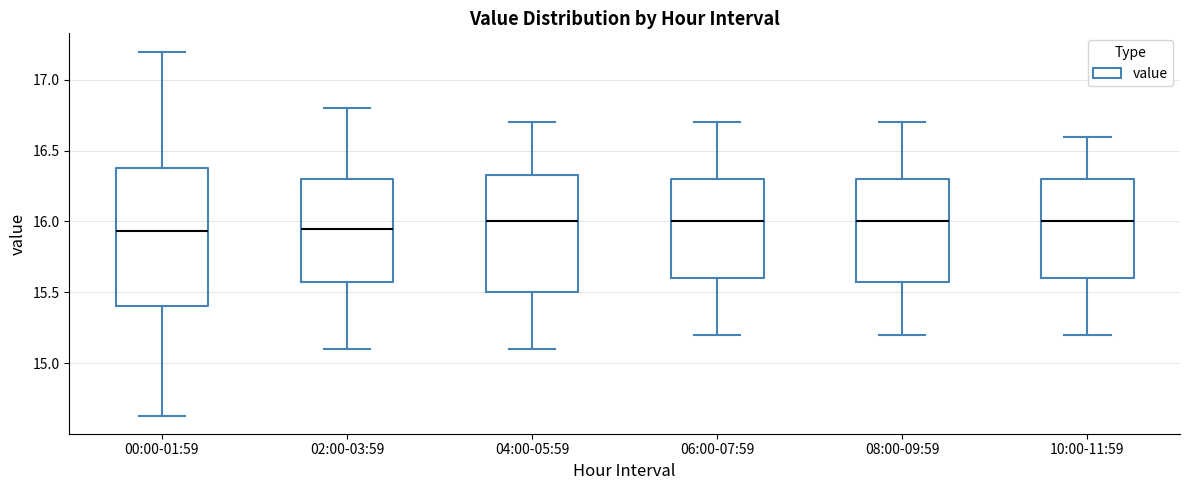

Where does the upper whisker of the box for 10:00-11:59 end on the y-axis? The values are not printed on the chart, so give them approximately, as read against the axis.

16.60